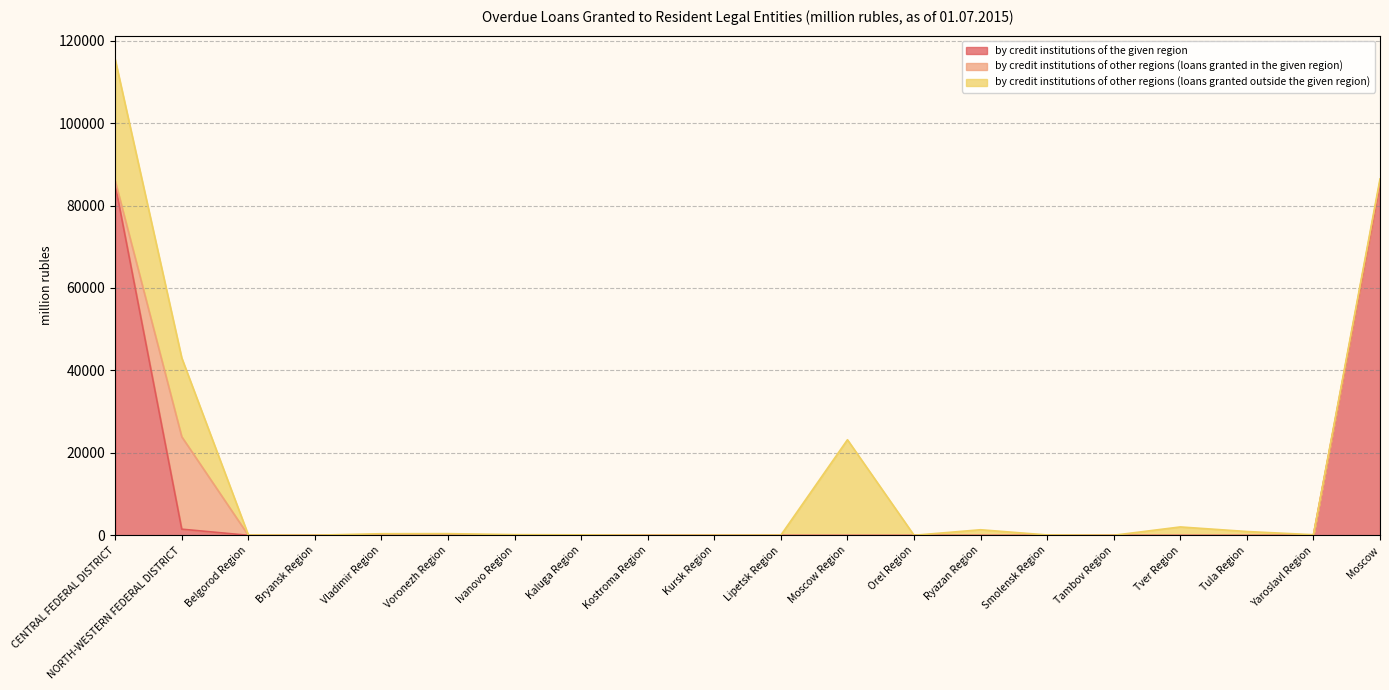

What is the difference between the highest and lowest values at Tver Region?

2028